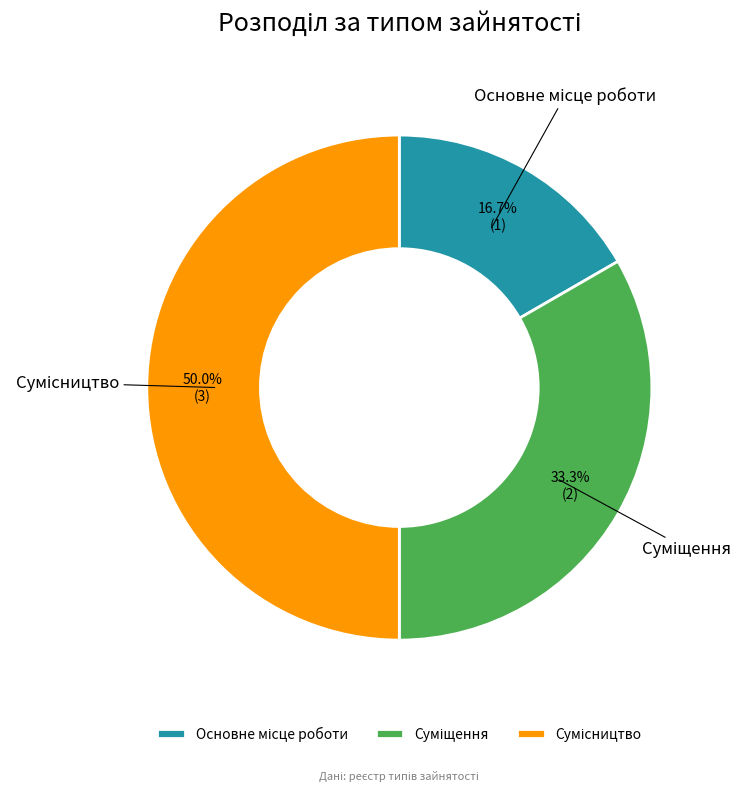

How many slices are in this pie chart?

3